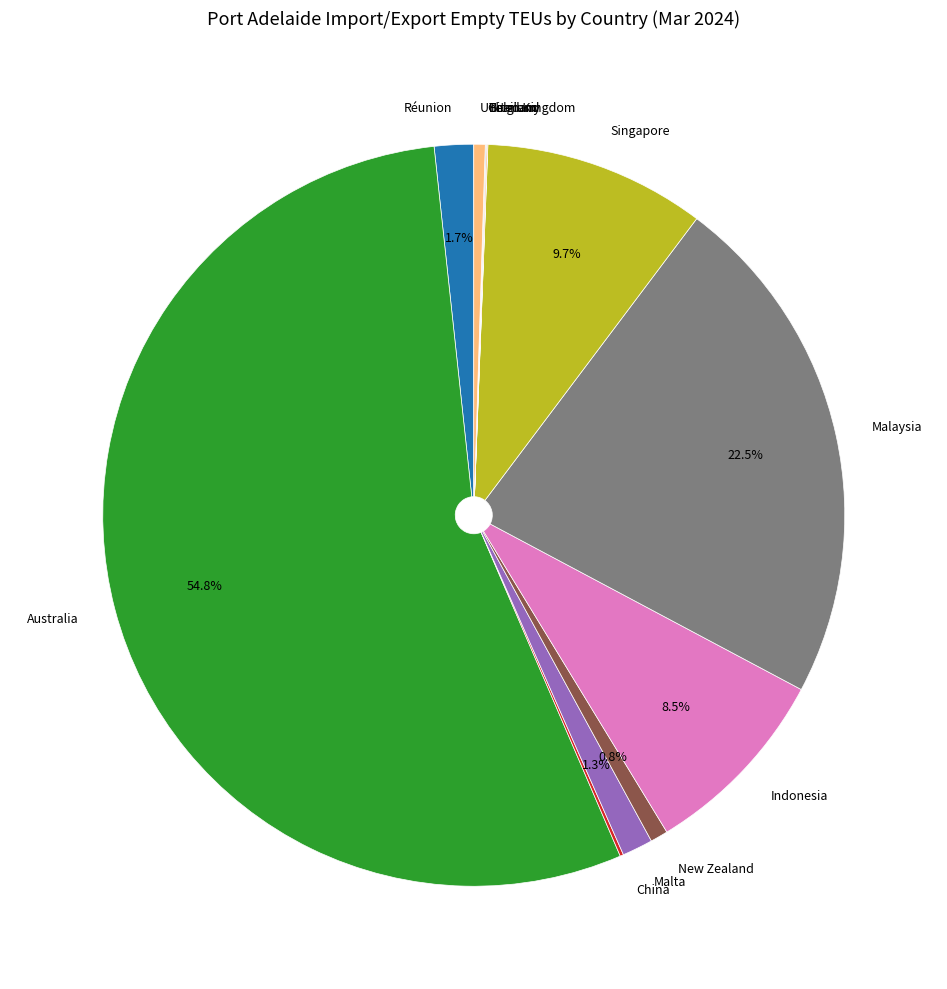

True or false: Australia accounts for 55% of the total.

True